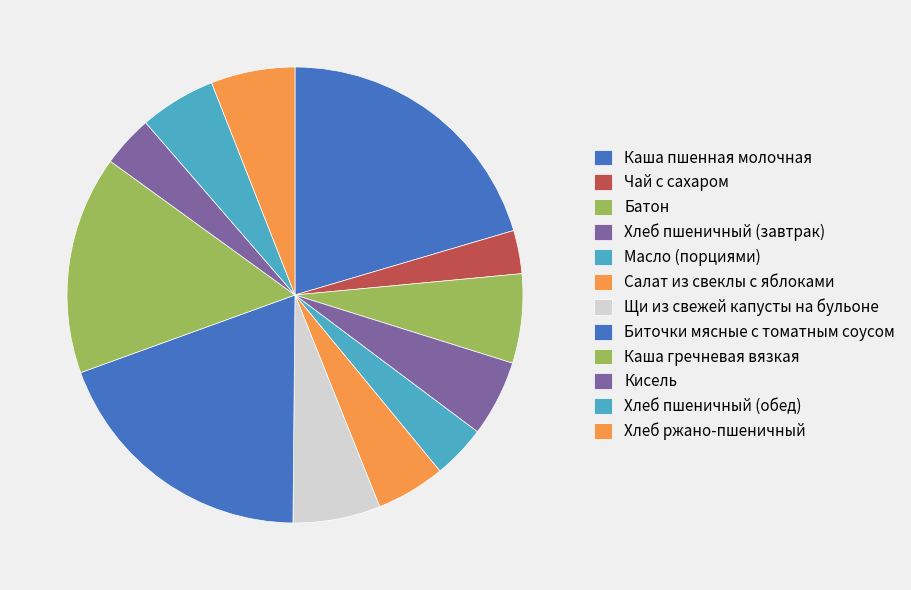

How many slices are in this pie chart?

12